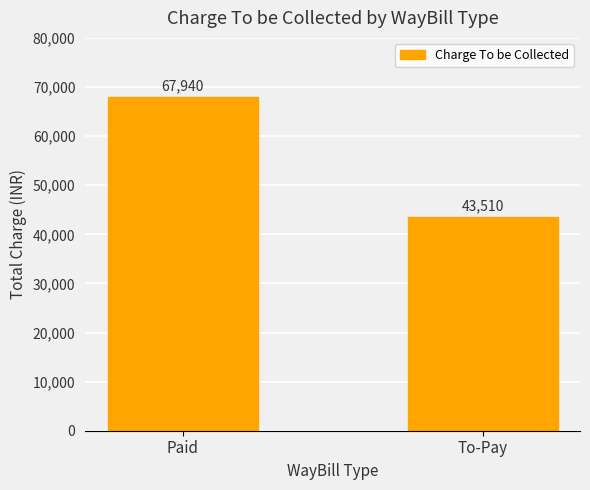

How many bars are there in total?

2